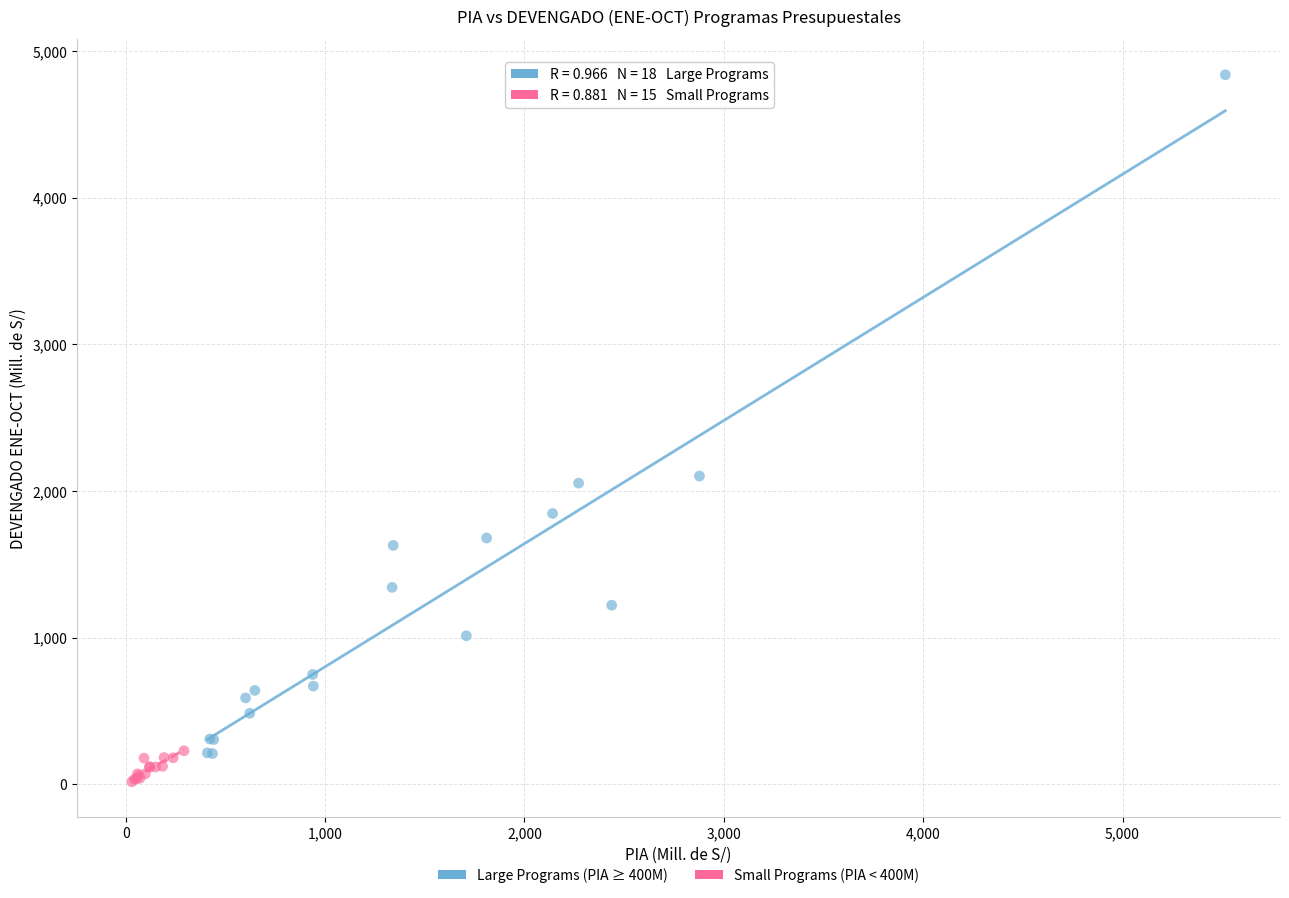

Which series has the widest spread of Y values?

Large Programs (PIA ≥ 400M)